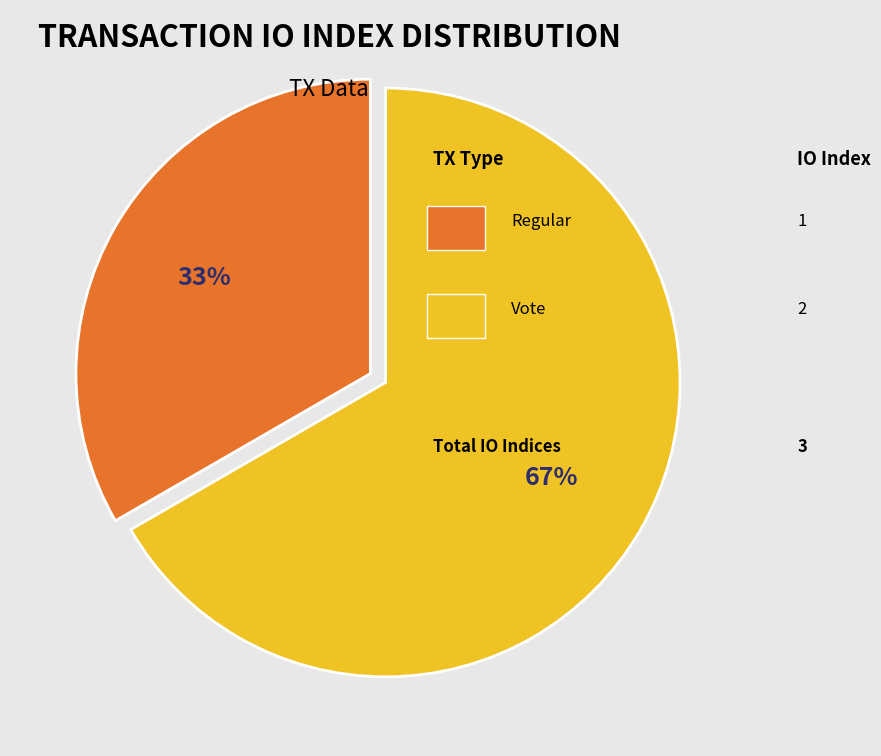

Is there a majority slice in this chart?

Yes